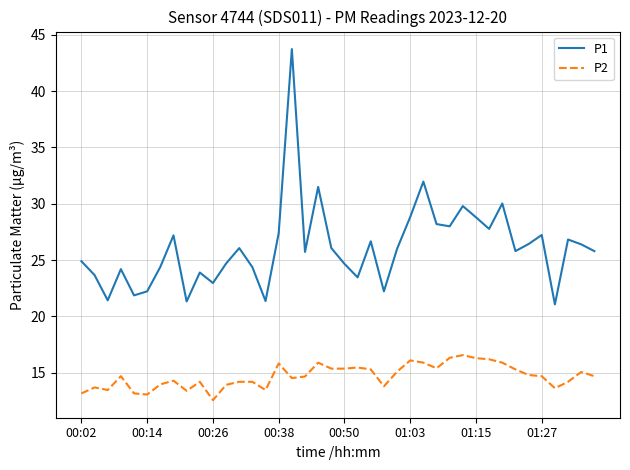

Which series has the widest spread of values?

P1